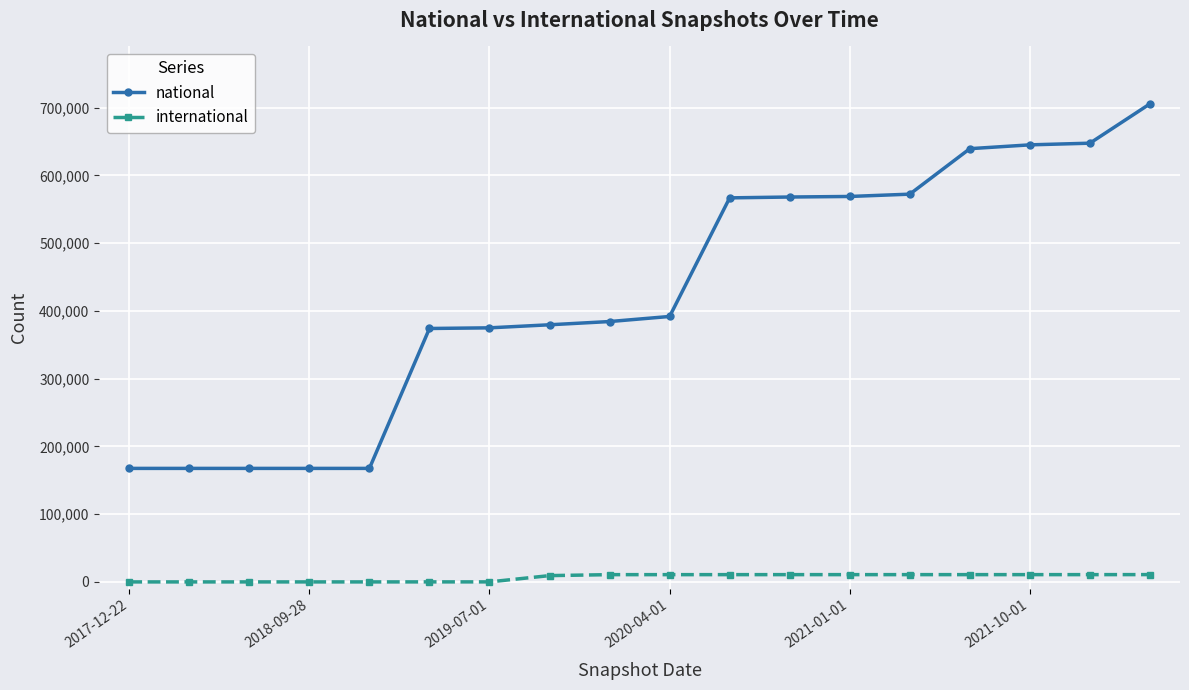

List the series in order of their peak value, highest first.

national, international